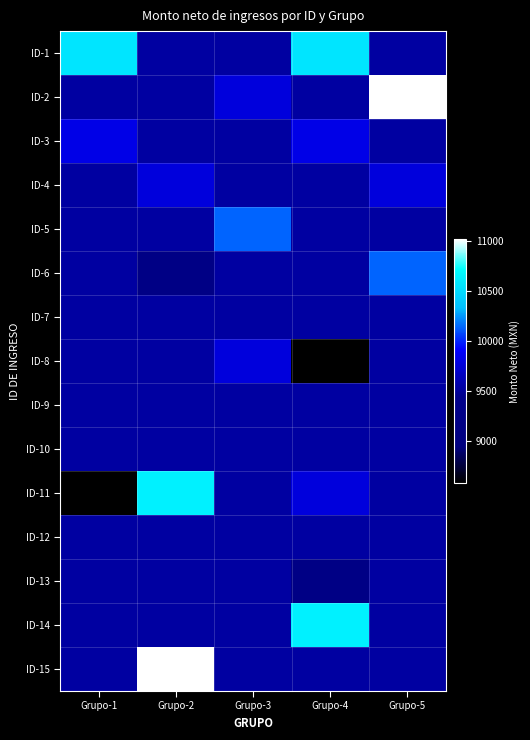

Between Grupo-1 and Grupo-4, which is larger?

Grupo-1